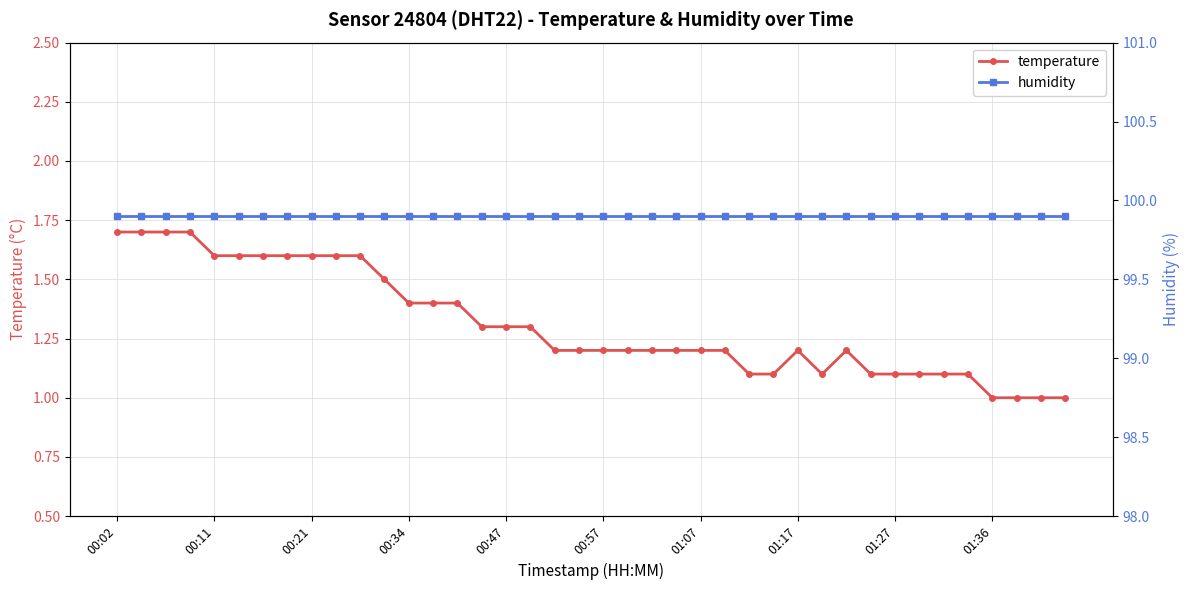

True or false: humidity and temperature intersect in this chart.

False